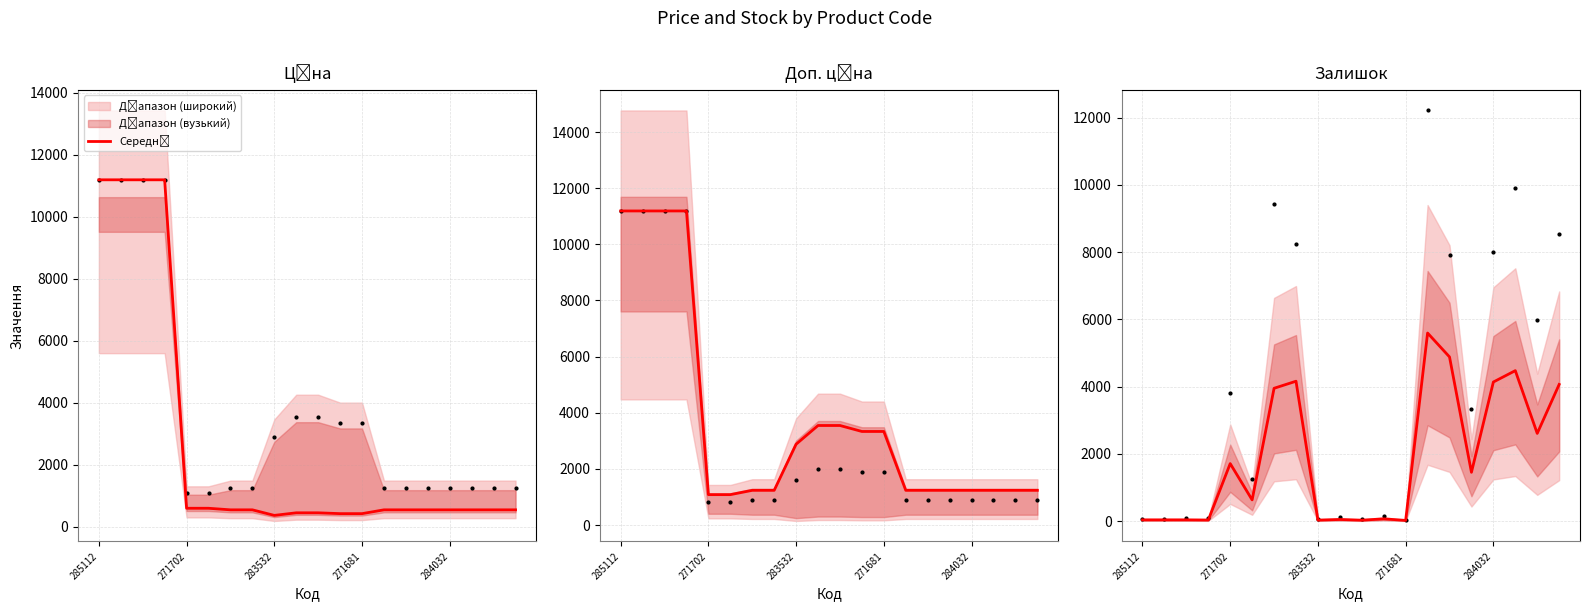

What is the change in value from 7 to 16?

-23.3